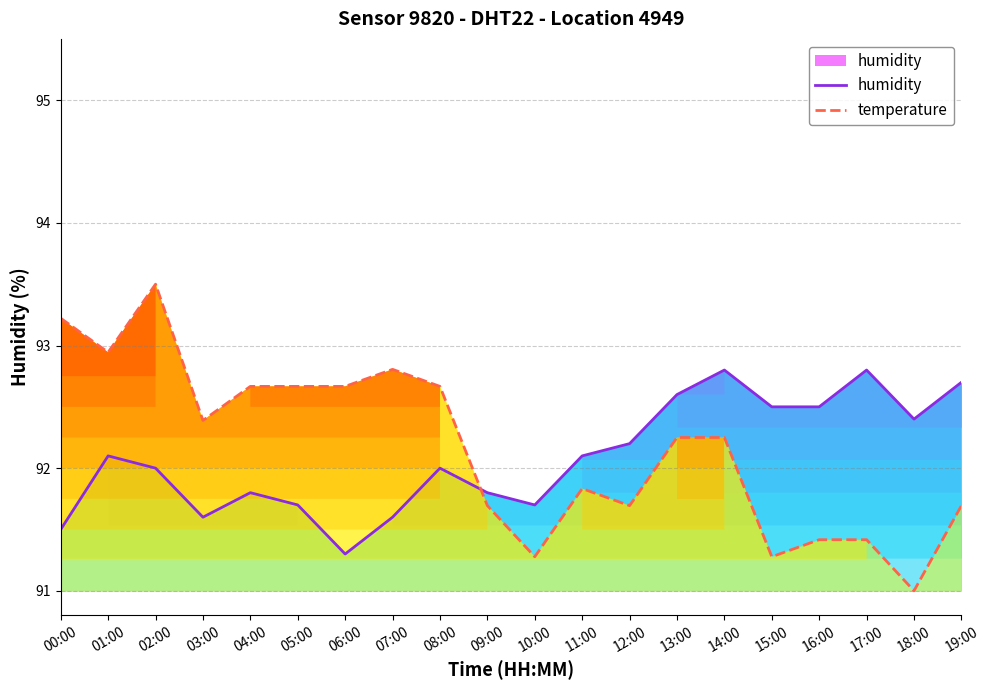

How many intersections are there between humidity and temperature?

1